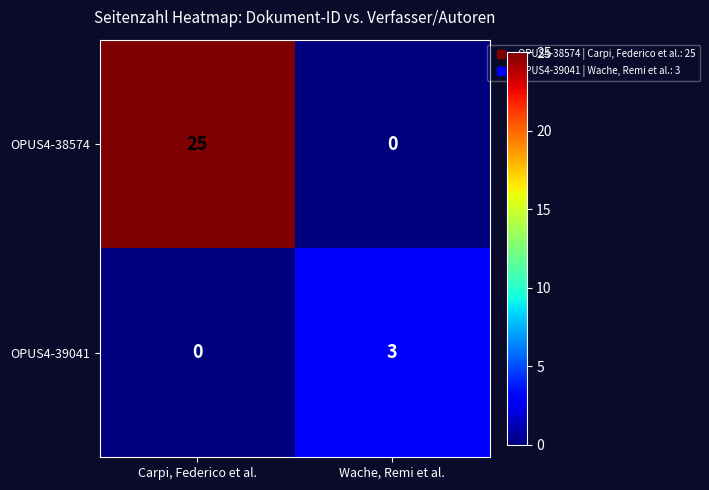

At which category does the chart reach its peak across all series?

Carpi, Federico et al.